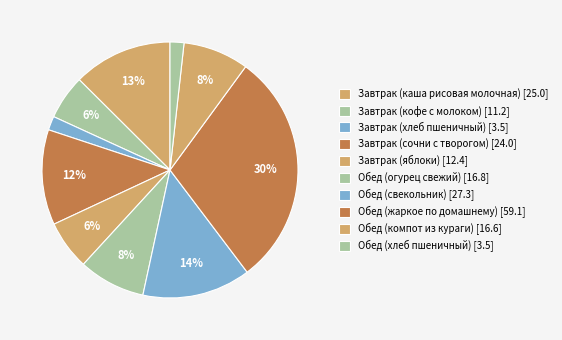

Count the number of slices in the pie.

10